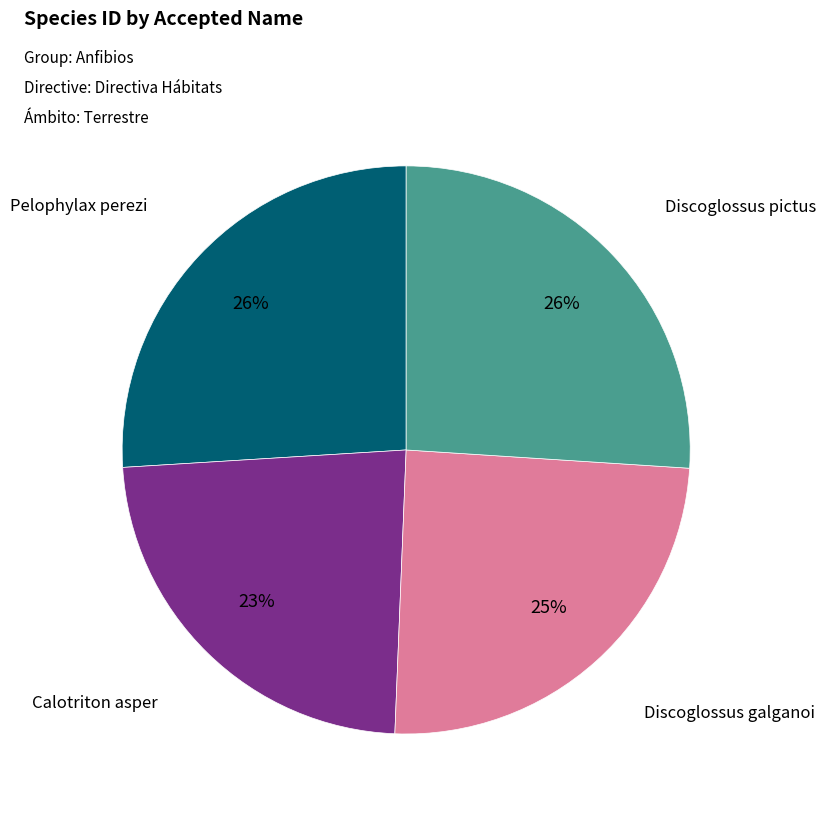

Count the number of slices in the pie.

4